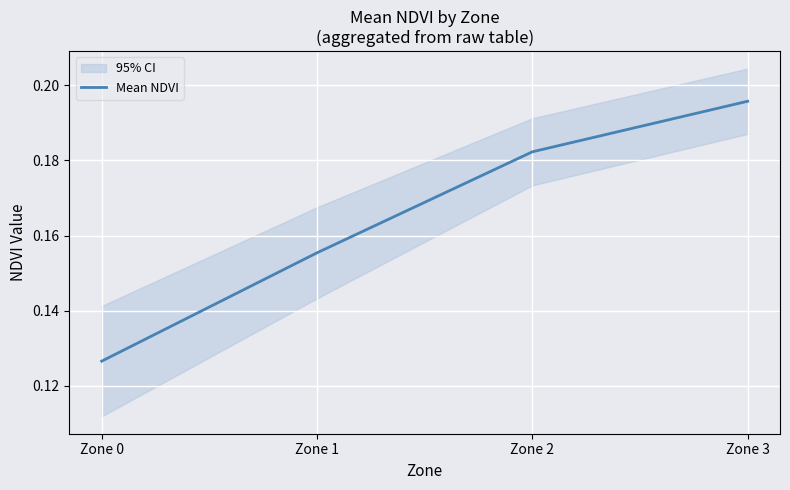

How many lines are shown in the chart?

1